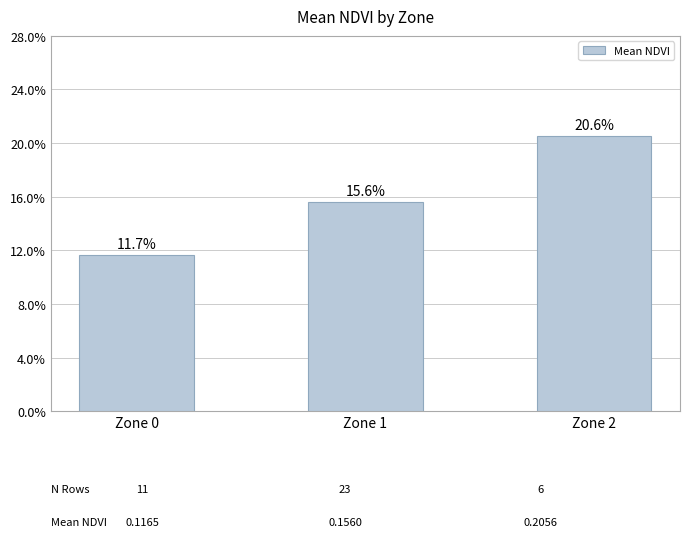

True or false: the data shows 0.3 at Zone 2.

False